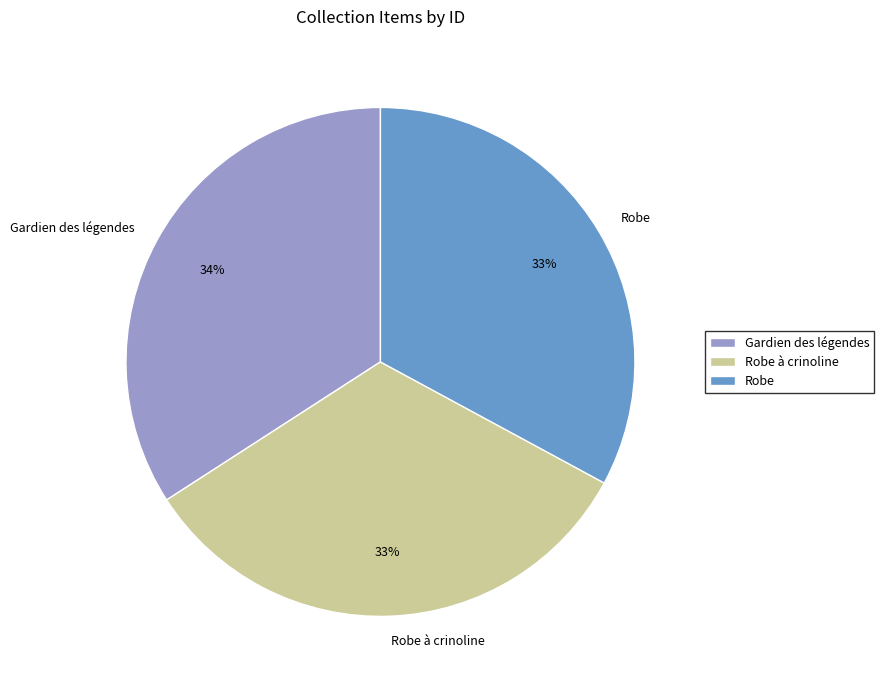

The Robe slice represents 33% of the pie. True or false?

True